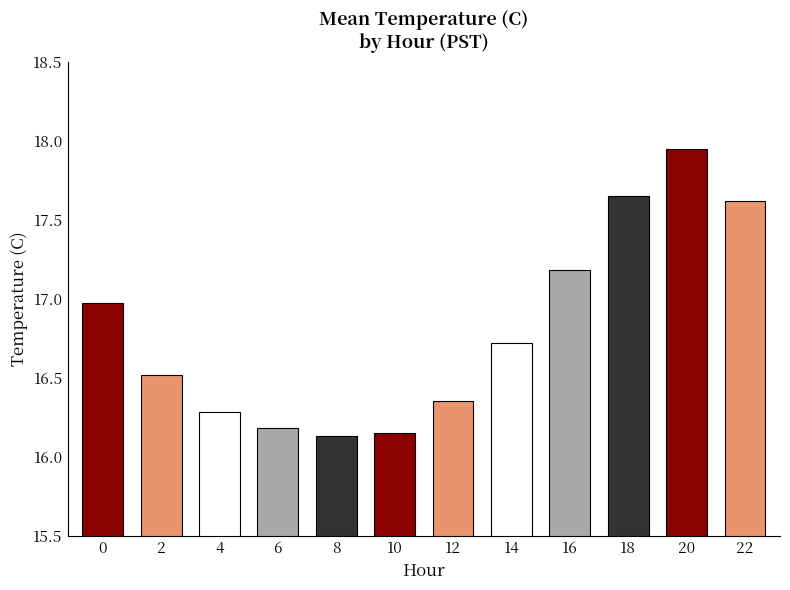

What is the value of the 4th bar from the left?

16.2